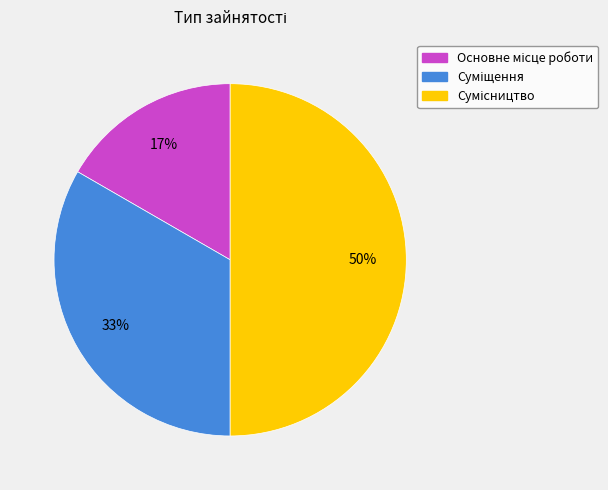

Count the number of slices in the pie.

3